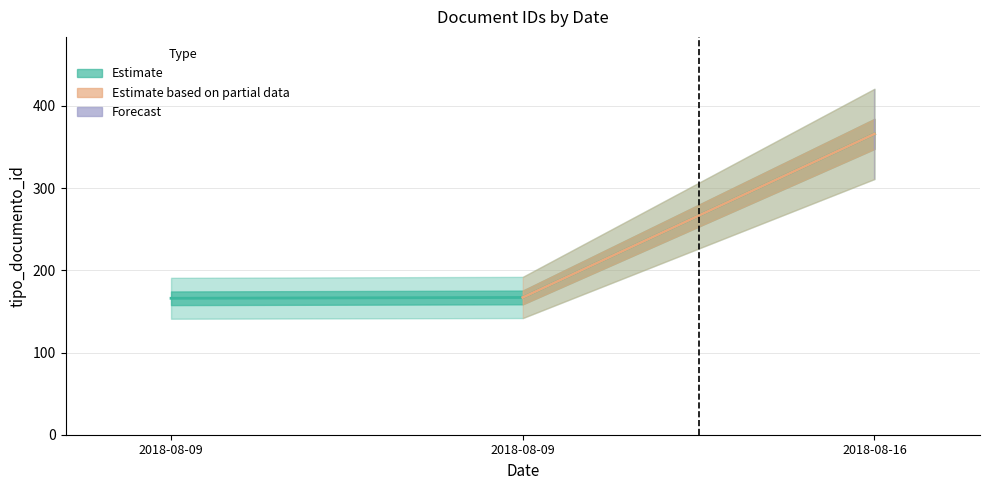

What is the sum of all values?

699